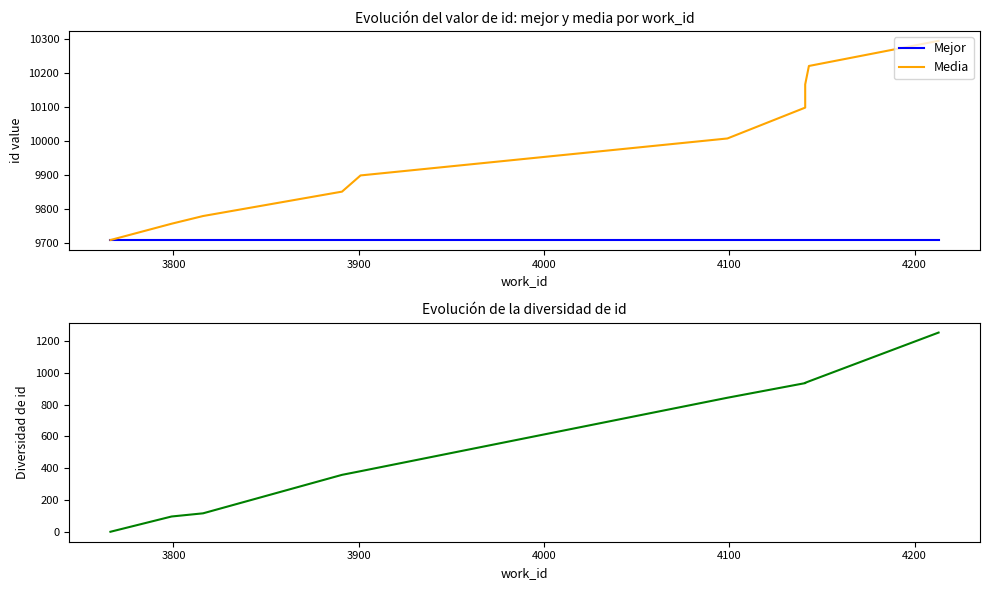

Reading right to left, extract all data points from this chart.

Mejor: 9709.0	9709.0	9709.0	9709.0	9709.0	9709.0	9709.0	9709.0	9709.0	9709.0
Media: 10295.5	10221.4	10167.2	10098.9	10008.0	9899.2	9851.5	9779.7	9757.0	9709.0
Diversidad: 1253.0	946.0	937.0	935.0	843.0	381.0	358.0	116.0	96.0	0.0